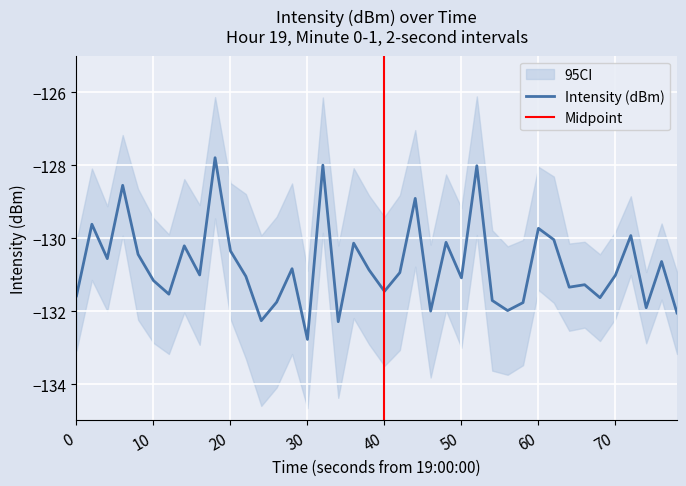

The Intensity (dBm) series shows -132.8 at 30. True or false?

True